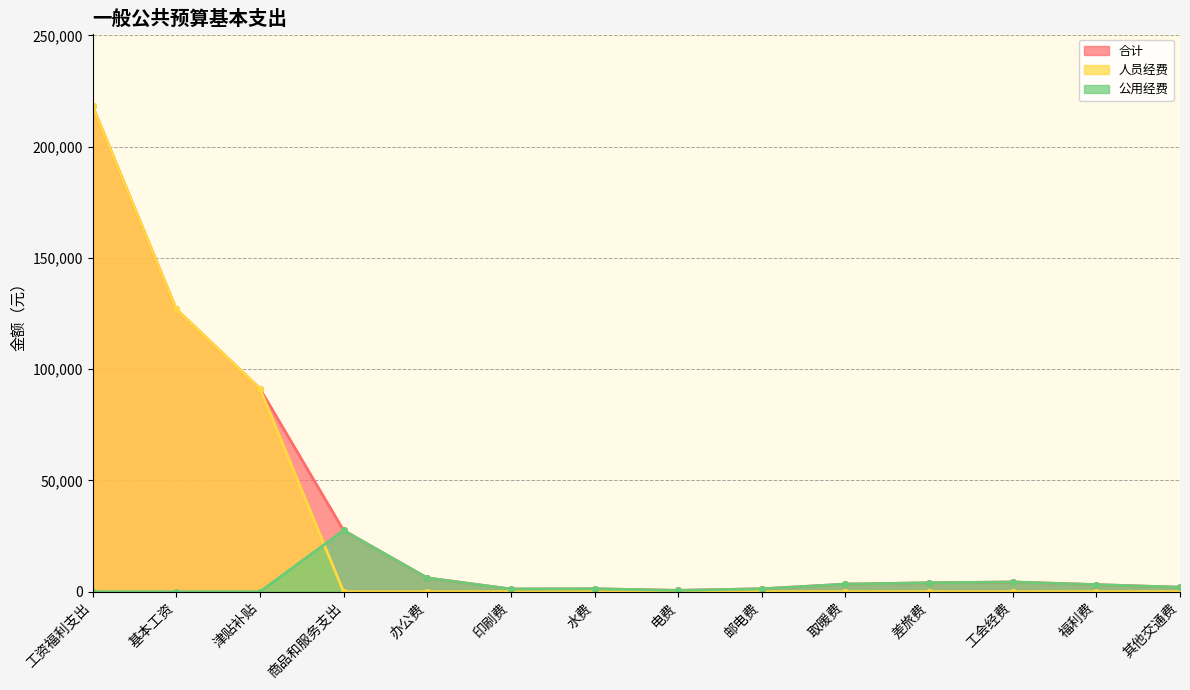

What is the value of the 公用经费 point at the 8th from the left?

600